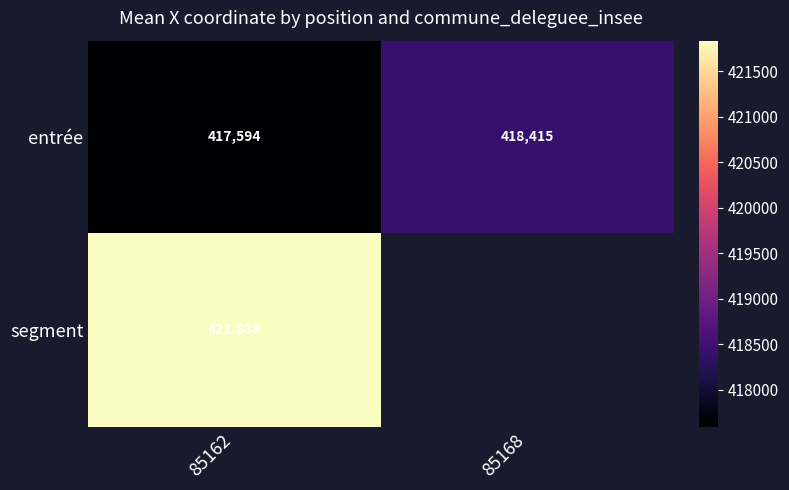

Is the value of segment at 85162 greater than the value of entrée at 85168?

Yes